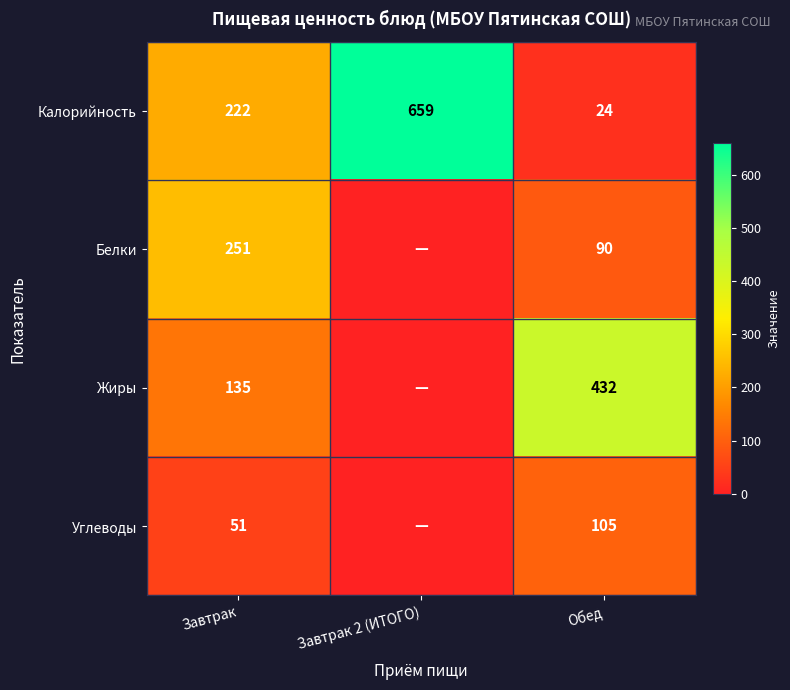

Which label corresponds to the largest value in the chart?

Завтрак 2 (ИТОГО)